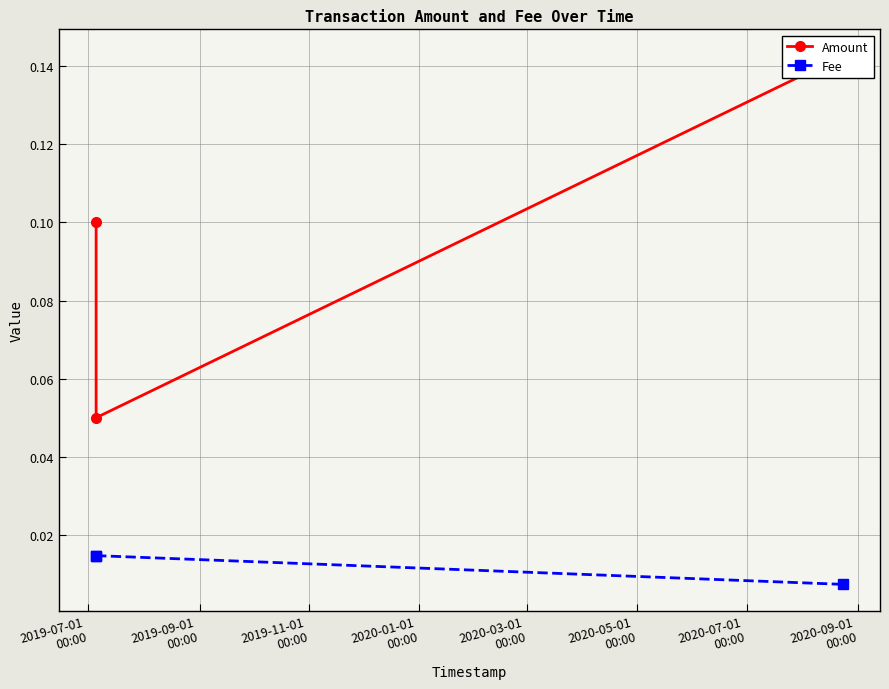

What position from the left is 2019-07-01
00:00?

1